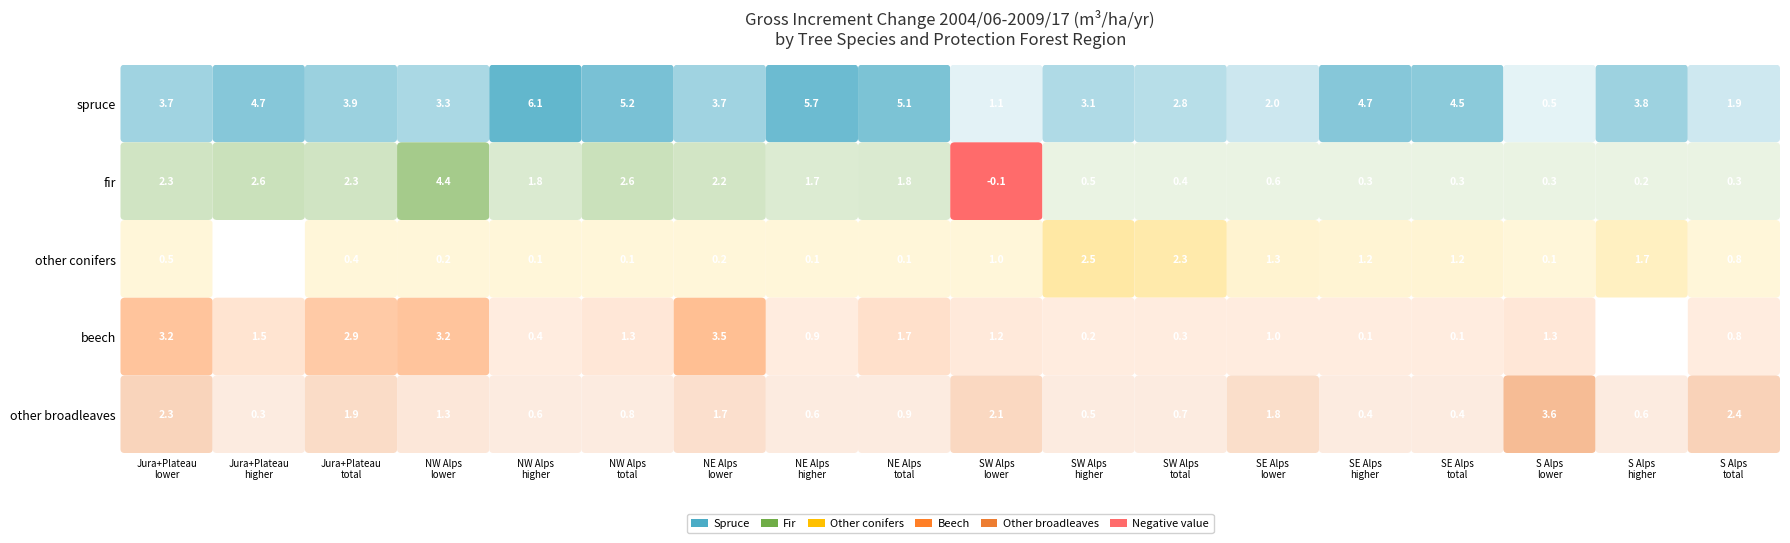

Rank the series by their maximum value, from lowest to highest.

other conifers, beech, other broadleaves, fir, spruce